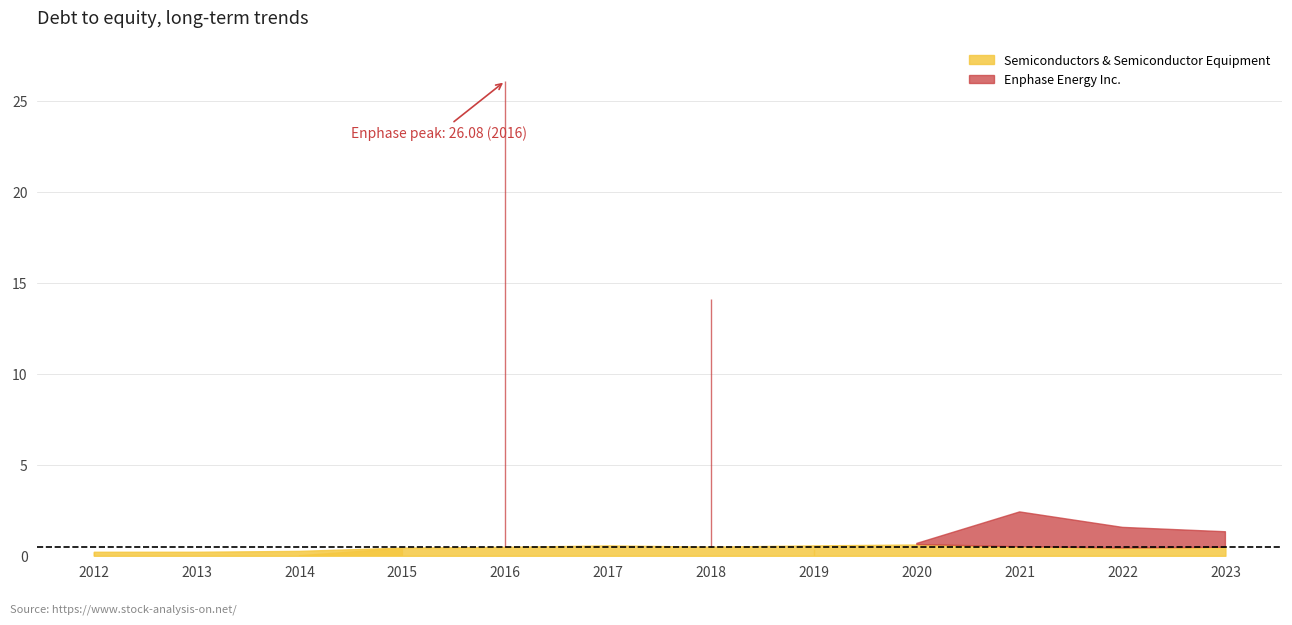

Which category has the lowest value across all series?

2014